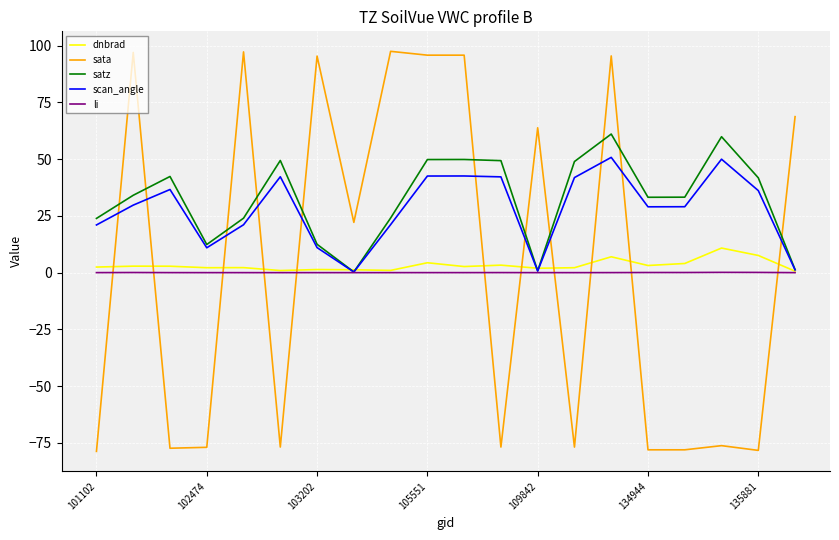

Rank the series by their maximum value, from lowest to highest.

li, dnbrad, scan_angle, satz, sata